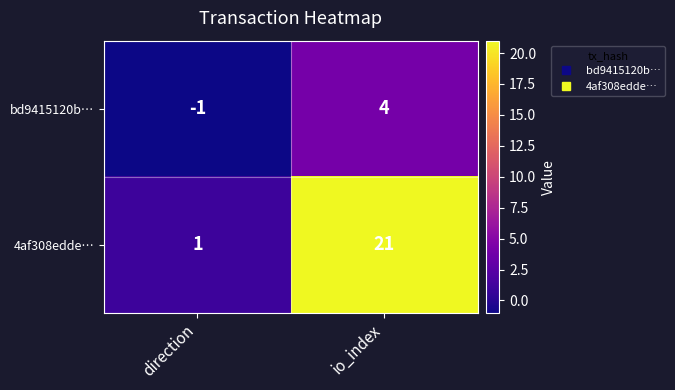

Reading right to left, transcribe all the data shown in this chart.

bd9415120b…: io_index=4	direction=-1
4af308edde…: io_index=21	direction=1